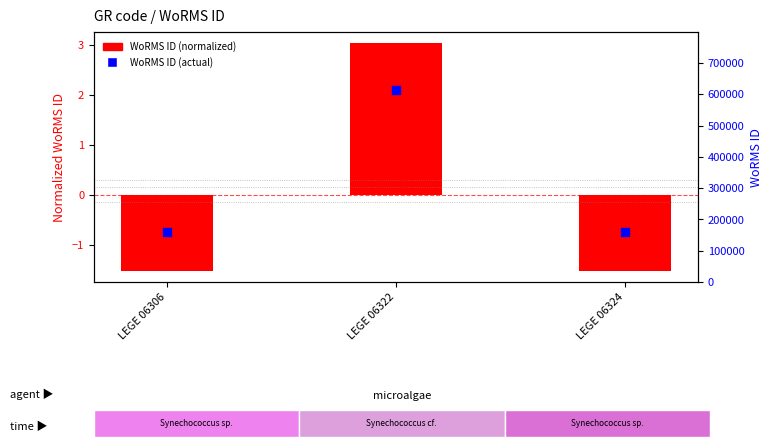

At how many categories does at least one series exceed 578816?

1